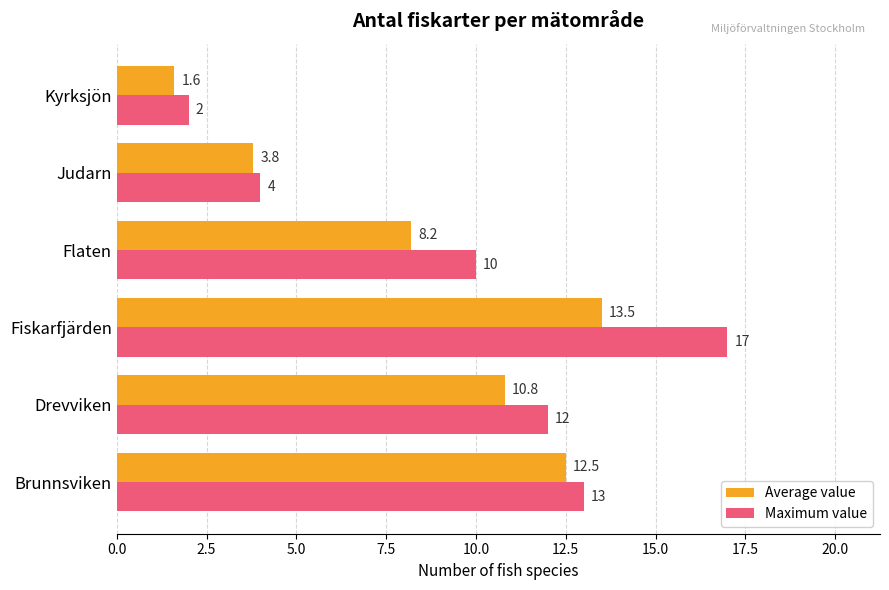

Which series has the largest range (max minus min)?

Maximum value